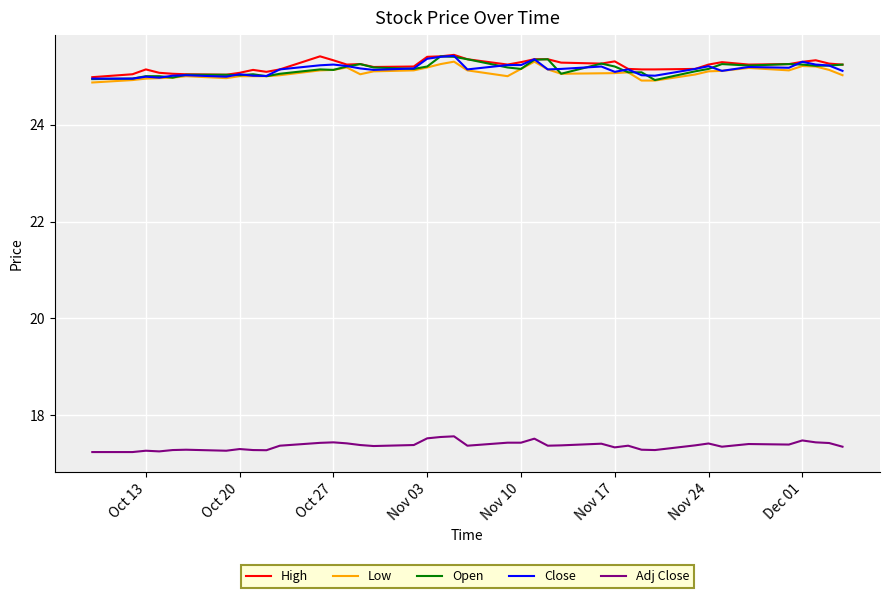

What is the maximum value shown in the chart?

25.4